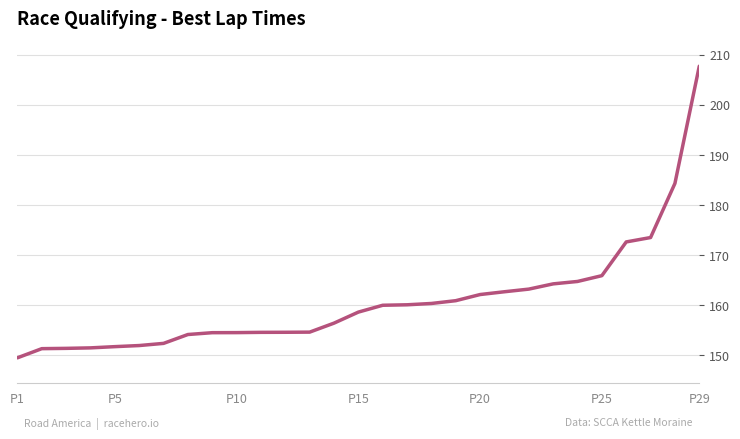

What is the difference between the maximum and minimum values?

58.3